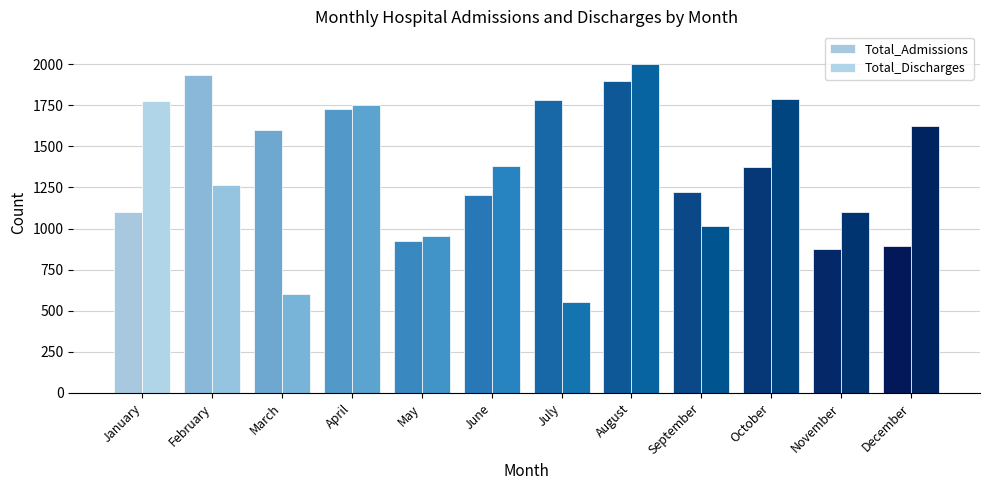

Reading right to left, list all the values displayed in this chart.

Total_Admissions: 896	876	1376	1223	1898	1782	1204	922	1729	1599	1933	1101
Total_Discharges: 1627	1098	1790	1015	2000	554	1379	956	1754	602	1263	1777